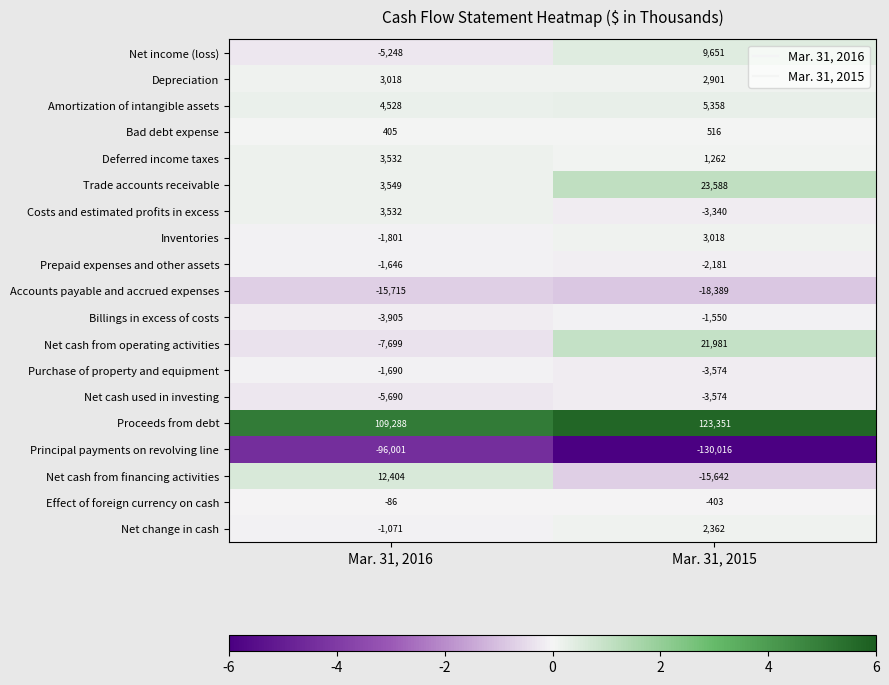

What is the sum of all Net cash from operating activities values?

14282